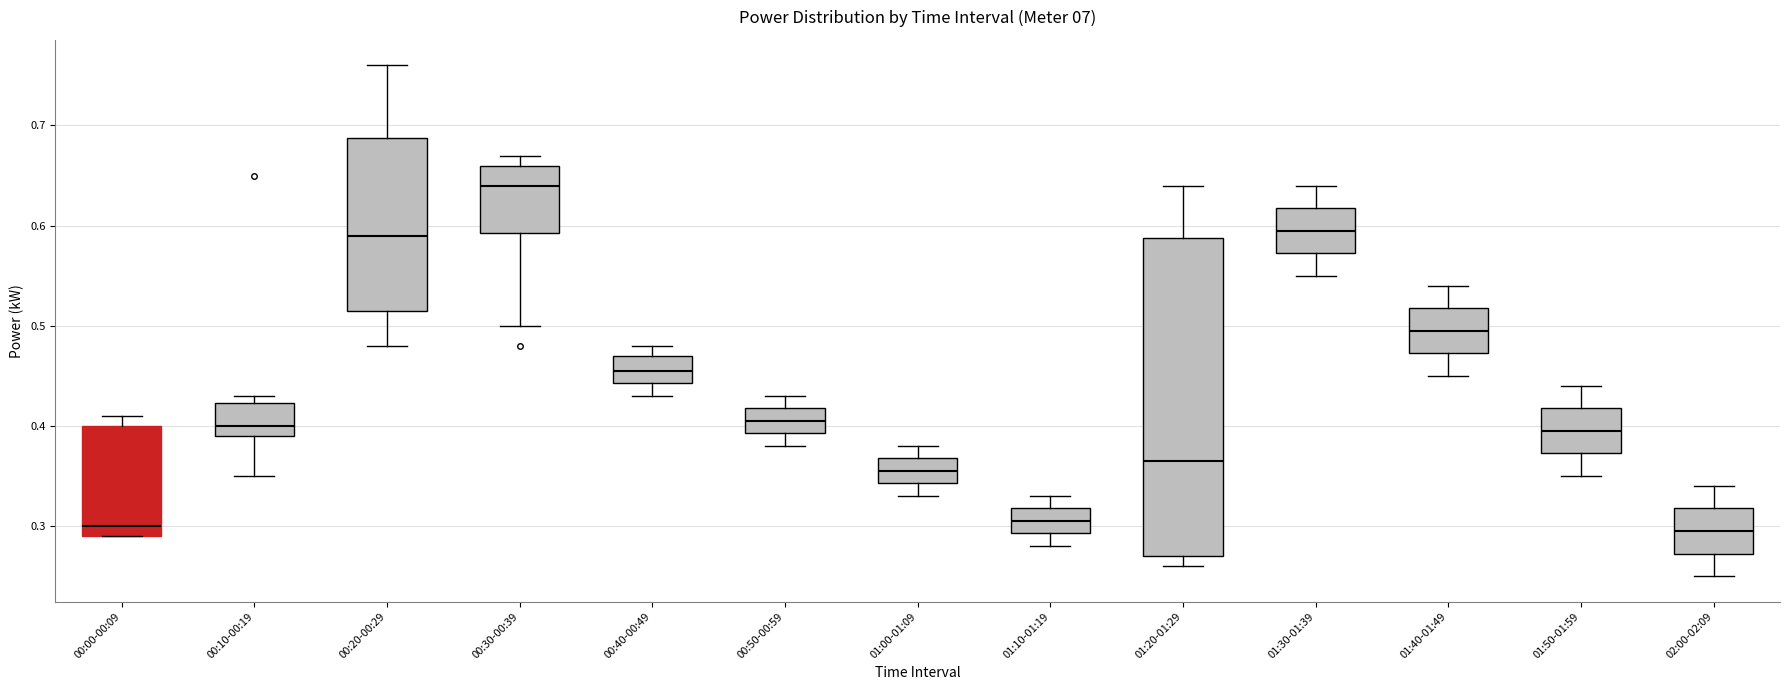

Reading left to right, transcribe this box plot: for each box, give where its median line is, the range the box spans, and where its two whiskers end, as read against the y-axis. The values are not printed on the chart, so give them approximately, as read against the axis.

00:00-00:09: median 0.30, box 0.29 to 0.40, whiskers 0.29 to 0.41
00:10-00:19: median 0.40, box 0.39 to 0.42, whiskers 0.35 to 0.43
00:20-00:29: median 0.59, box 0.52 to 0.69, whiskers 0.48 to 0.76
00:30-00:39: median 0.64, box 0.59 to 0.66, whiskers 0.50 to 0.67
00:40-00:49: median 0.46, box 0.44 to 0.47, whiskers 0.43 to 0.48
00:50-00:59: median 0.41, box 0.39 to 0.42, whiskers 0.38 to 0.43
01:00-01:09: median 0.36, box 0.34 to 0.37, whiskers 0.33 to 0.38
01:10-01:19: median 0.31, box 0.29 to 0.32, whiskers 0.28 to 0.33
01:20-01:29: median 0.37, box 0.27 to 0.59, whiskers 0.26 to 0.64
01:30-01:39: median 0.60, box 0.57 to 0.62, whiskers 0.55 to 0.64
01:40-01:49: median 0.50, box 0.47 to 0.52, whiskers 0.45 to 0.54
01:50-01:59: median 0.40, box 0.37 to 0.42, whiskers 0.35 to 0.44
02:00-02:09: median 0.30, box 0.27 to 0.32, whiskers 0.25 to 0.34